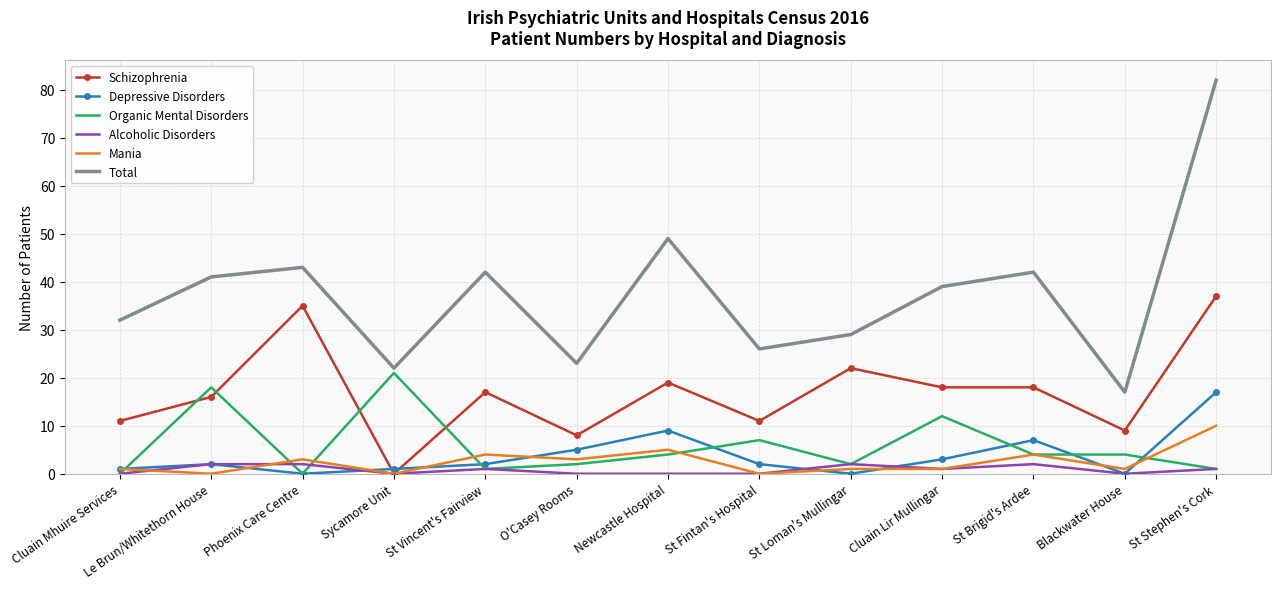

At how many categories does at least one series exceed 62?

1